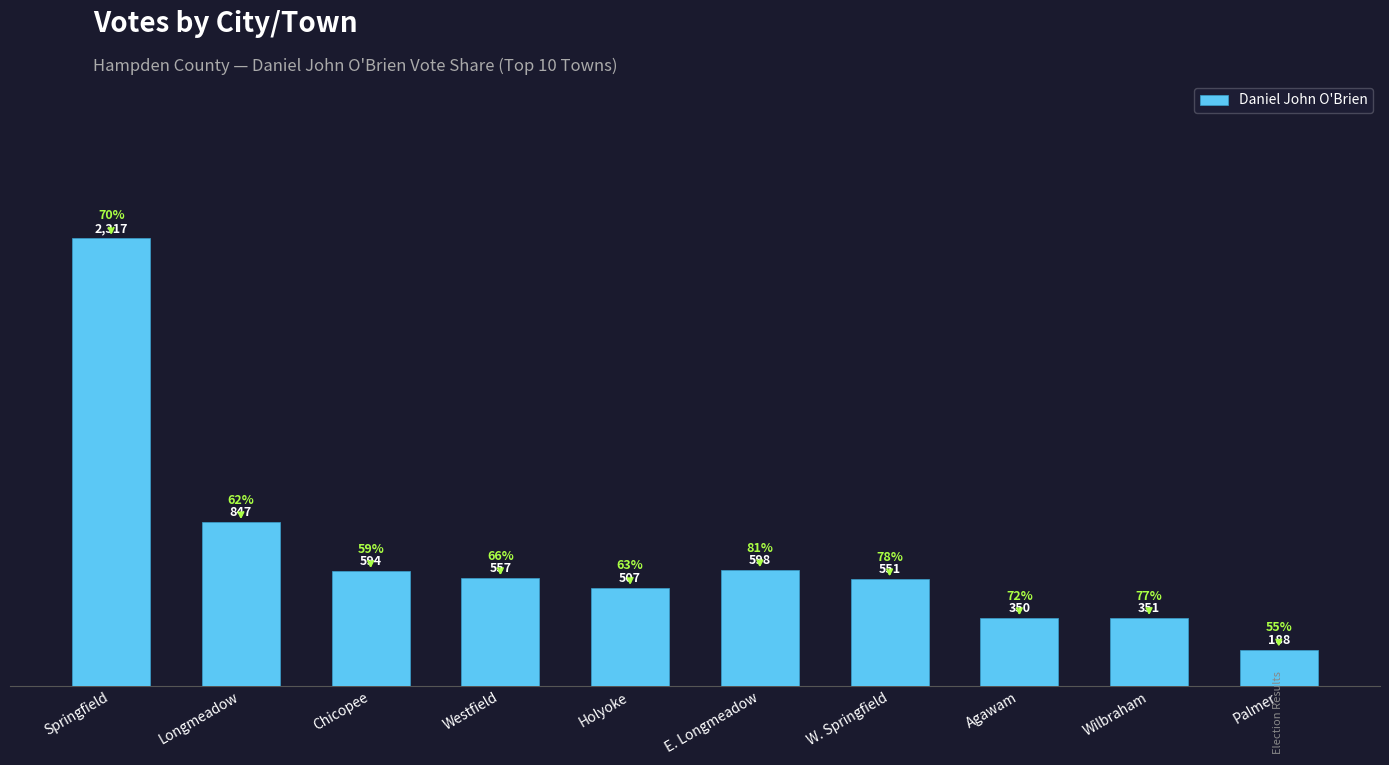

The value at Wilbraham is 351. True or false?

True